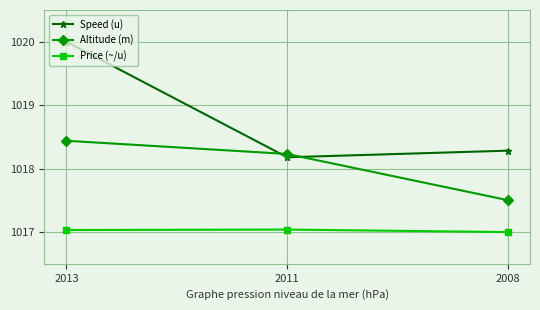

What are all the series names shown in the legend?

Speed (u), Altitude (m), Price (~/u)